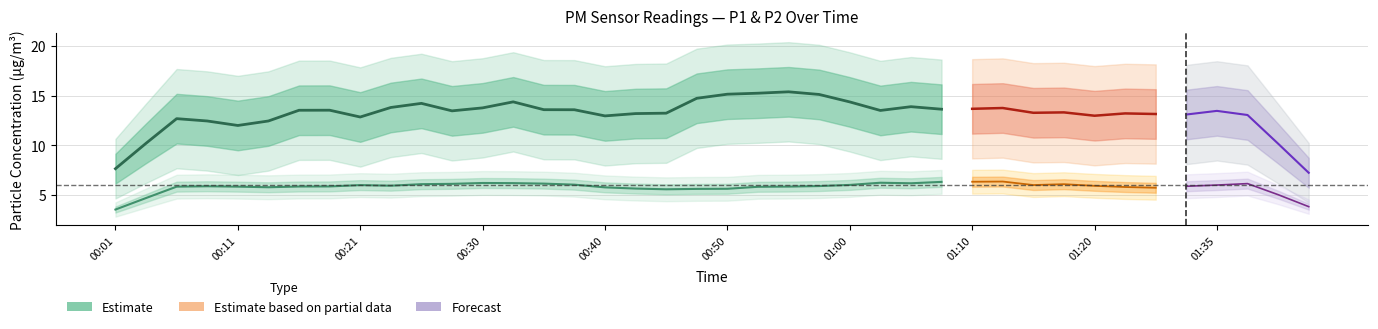

What is the average value of the P2 series?

6.0